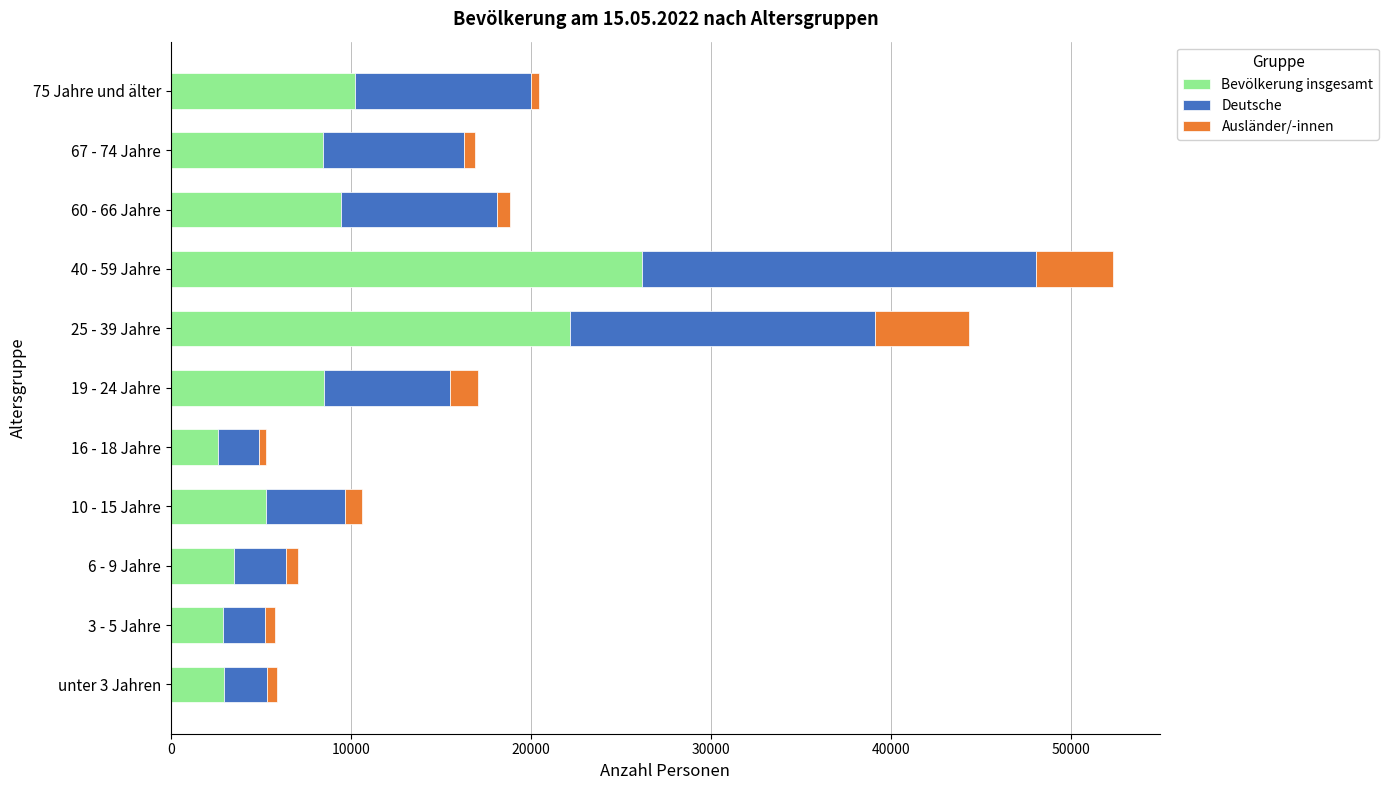

What is the difference between the maximum and minimum values in the Bevölkerung insgesamt series?

23516